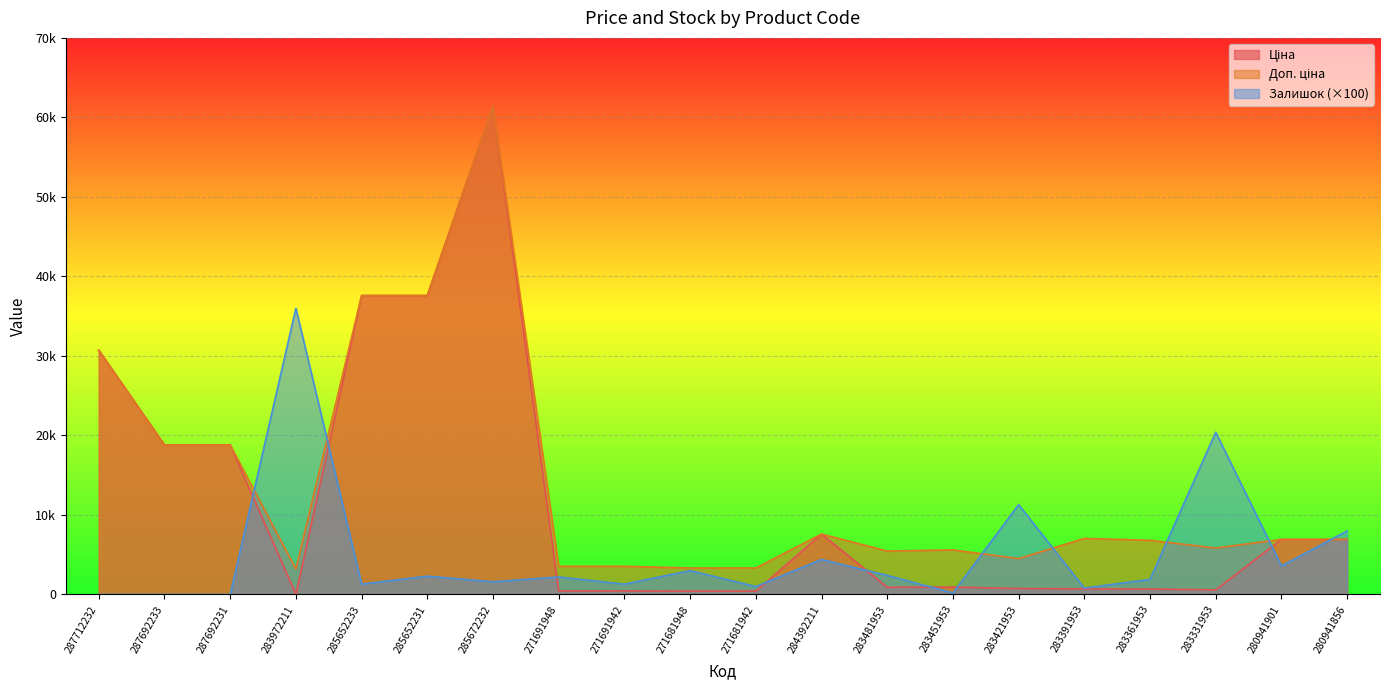

At which category does the chart reach its minimum across all series?

287712232